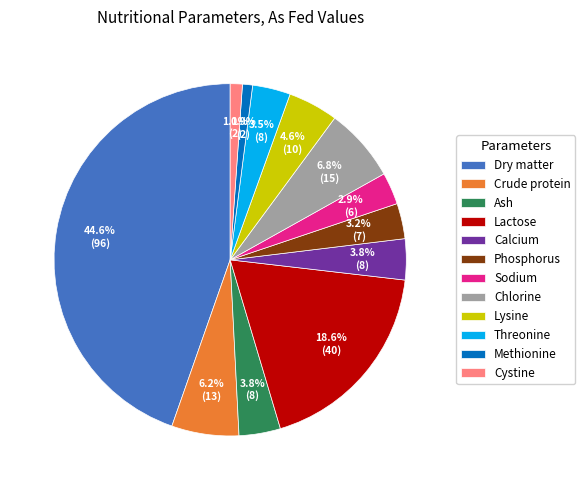

Between Lactose and Chlorine, which is larger?

Lactose